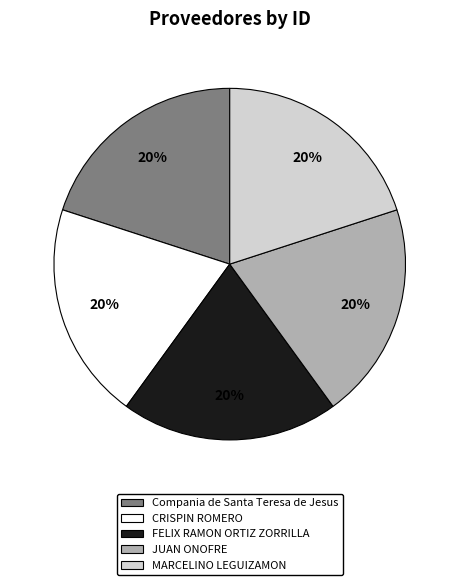

Approximately how many times larger is the value at FELIX RAMON ORTIZ ZORRILLA compared to JUAN ONOFRE?

1.0